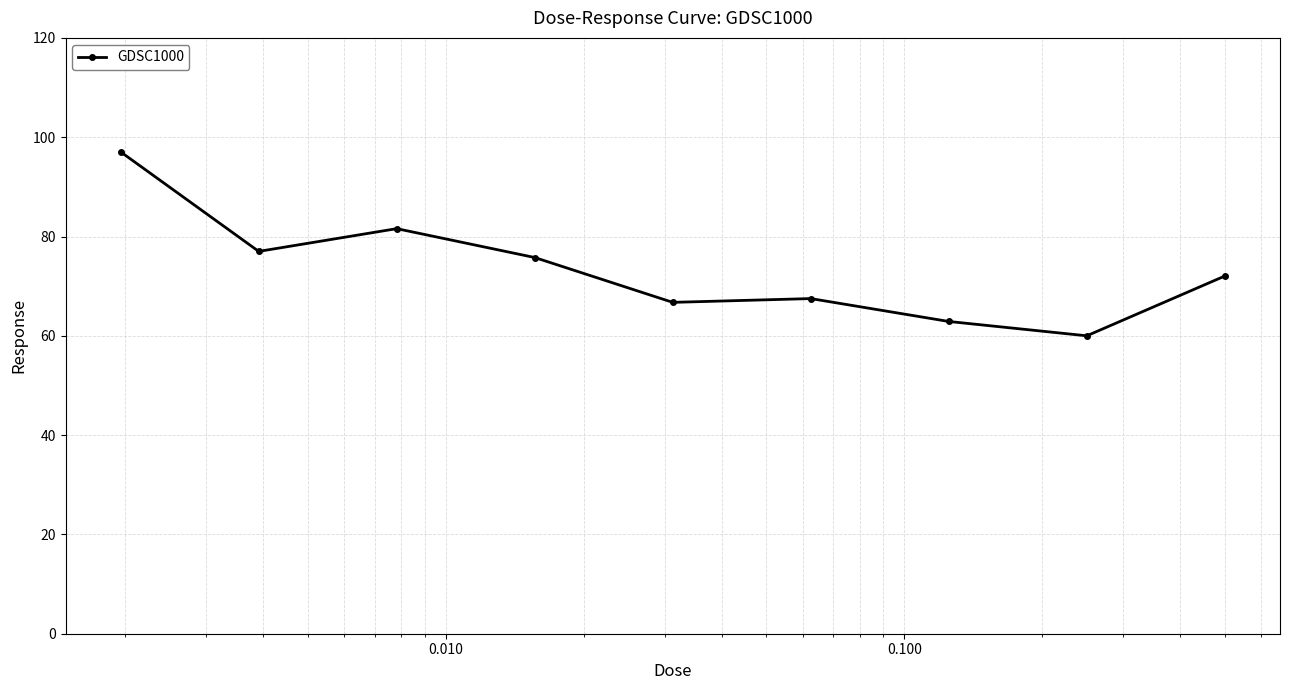

What is the difference between the maximum and minimum values?

37.0